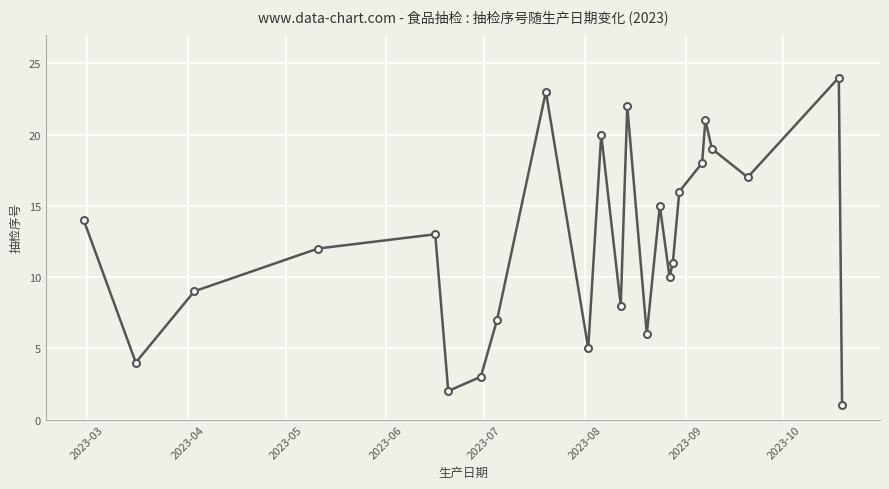

True or false: there are more than 1 points higher than both neighbors.

True